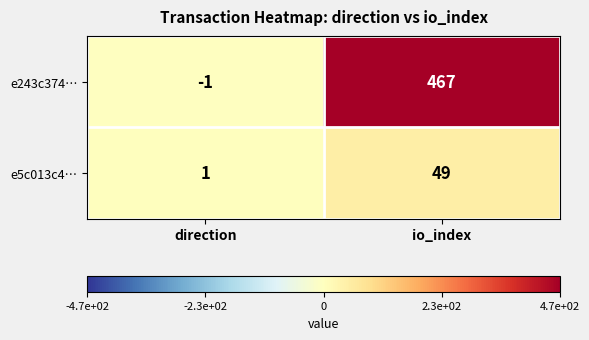

What is the difference between the highest and lowest values at io_index?

418